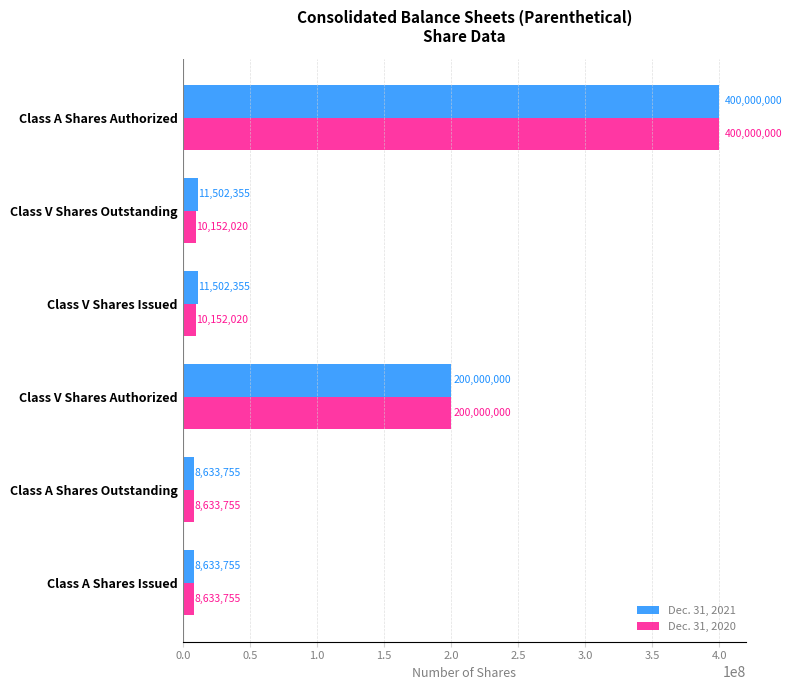

How many data points in Dec. 31, 2021 are less than 11502355?

2